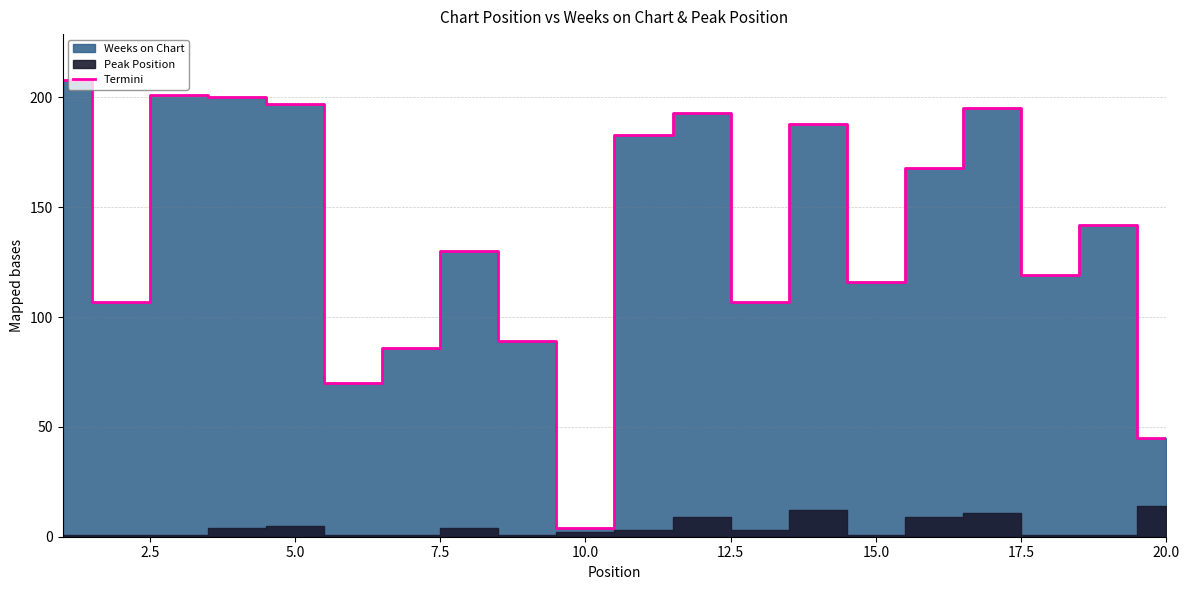

At which label does Termini reach its minimum?

10.0